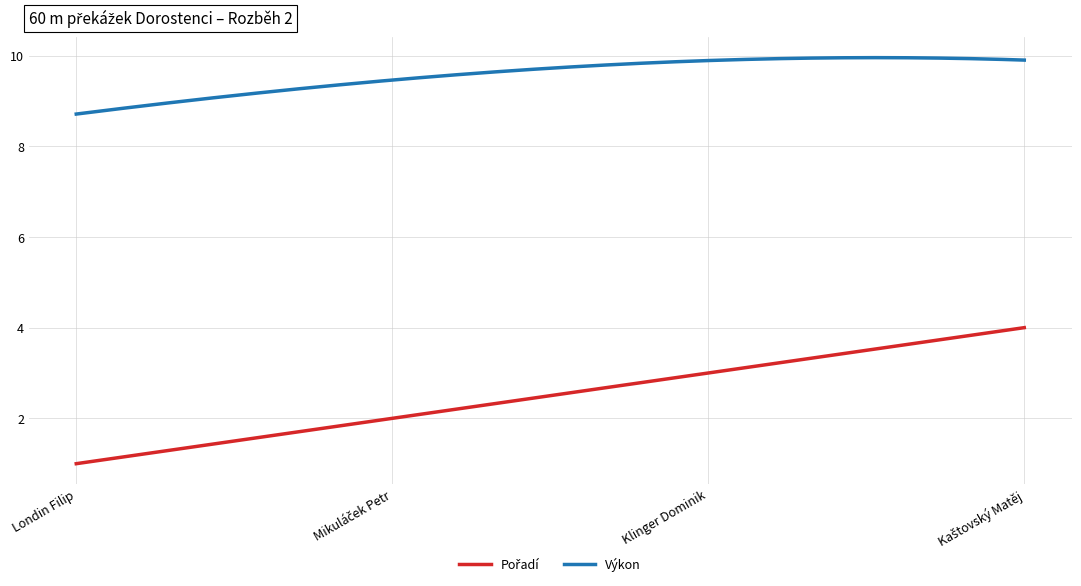

Which series has the largest total across all categories?

Výkon